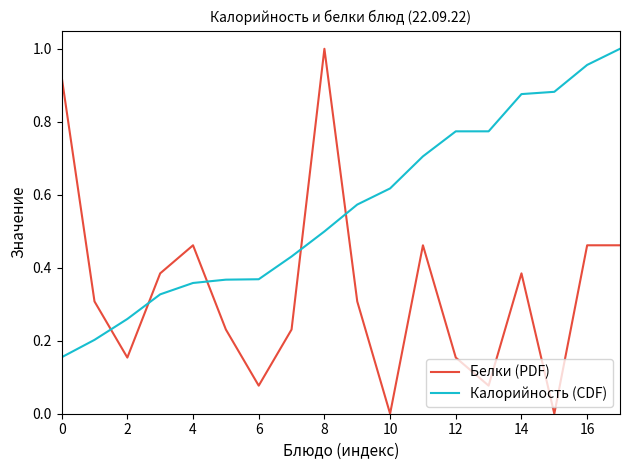

Which series has the widest spread of values?

Белки (PDF)